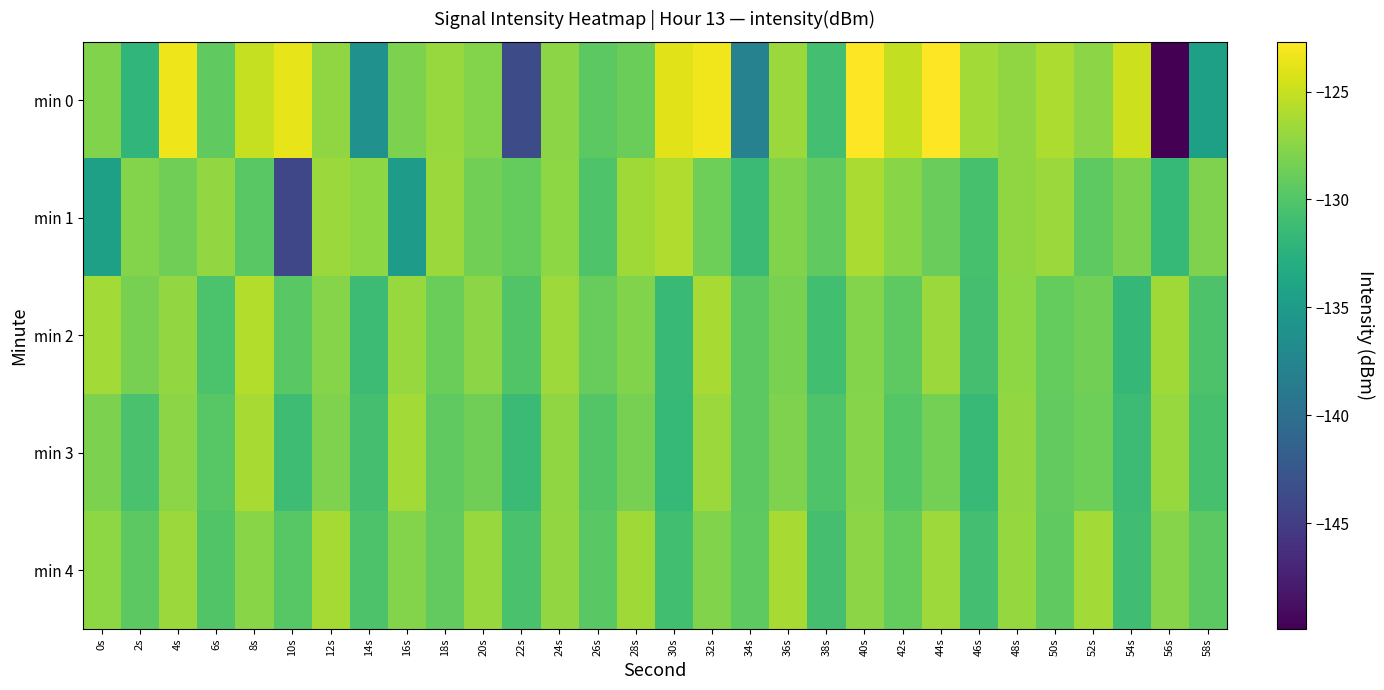

Reading right to left, what are all the values shown in this chart?

min 0: 58s=-134.4	56s=-149.9	54s=-124.8	52s=-127.5	50s=-126.0	48s=-127.2	46s=-126.5	44s=-122.7	42s=-125.1	40s=-122.7	38s=-130.8	36s=-126.8	34s=-137.8	32s=-123.3	30s=-124.0	28s=-128.8	26s=-129.6	24s=-127.4	22s=-143.7	20s=-127.7	18s=-126.9	16s=-128.1	14s=-136.2	12s=-127.2	10s=-123.7	8s=-125.0	6s=-129.3	4s=-123.4	2s=-132.0	0s=-127.9
min 1: 58s=-127.9	56s=-131.7	54s=-128.1	52s=-129.4	50s=-126.8	48s=-127.2	46s=-130.6	44s=-128.9	42s=-127.5	40s=-126.1	38s=-129.3	36s=-127.8	34s=-131.4	32s=-128.7	30s=-125.9	28s=-126.6	26s=-130.2	24s=-127.3	22s=-129.1	20s=-128.5	18s=-126.8	16s=-135.0	14s=-127.3	12s=-126.8	10s=-144.2	8s=-129.6	6s=-127.1	4s=-128.6	2s=-127.8	0s=-134.4
min 2: 58s=-130.3	56s=-126.6	54s=-131.8	52s=-128.5	50s=-129.1	48s=-127.3	46s=-130.7	44s=-126.8	42s=-129.4	40s=-127.7	38s=-130.9	36s=-128.2	34s=-129.6	32s=-126.3	30s=-131.5	28s=-127.8	26s=-129.0	24s=-126.7	22s=-130.1	20s=-127.4	18s=-128.8	16s=-126.9	14s=-131.2	12s=-127.6	10s=-129.7	8s=-125.8	6s=-130.4	4s=-127.1	2s=-128.3	0s=-126.5
min 3: 58s=-130.6	56s=-126.9	54s=-131.3	52s=-128.7	50s=-129.2	48s=-127.1	46s=-131.6	44s=-128.4	42s=-129.9	40s=-127.6	38s=-130.2	36s=-128.0	34s=-129.5	32s=-126.8	30s=-131.7	28s=-128.3	26s=-130.0	24s=-127.2	22s=-131.4	20s=-128.6	18s=-129.3	16s=-126.5	14s=-130.7	12s=-127.9	10s=-131.1	8s=-126.2	6s=-129.8	4s=-127.4	2s=-130.5	0s=-128.1
min 4: 58s=-129.5	56s=-127.6	54s=-131.0	52s=-126.5	50s=-129.3	48s=-127.0	46s=-130.8	44s=-126.7	42s=-129.1	40s=-127.4	38s=-130.7	36s=-126.2	34s=-129.4	32s=-127.8	30s=-130.9	28s=-126.6	26s=-129.7	24s=-127.1	22s=-130.5	20s=-126.9	18s=-129.2	16s=-127.7	14s=-130.3	12s=-126.4	10s=-129.8	8s=-127.5	6s=-130.1	4s=-126.8	2s=-129.6	0s=-127.3